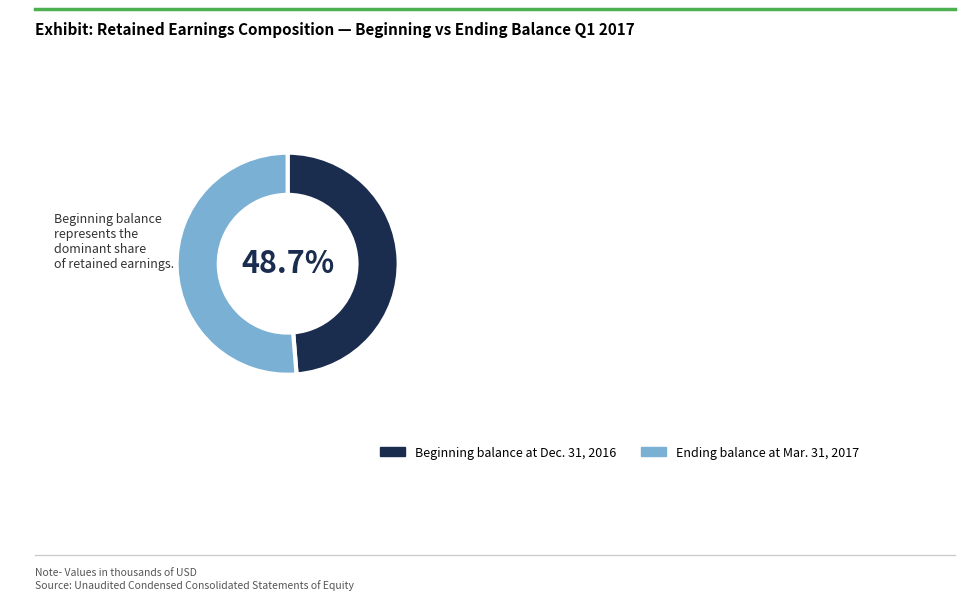

To the nearest percent, what percentage of the pie is Beginning balance at Dec. 31, 2016?

49%